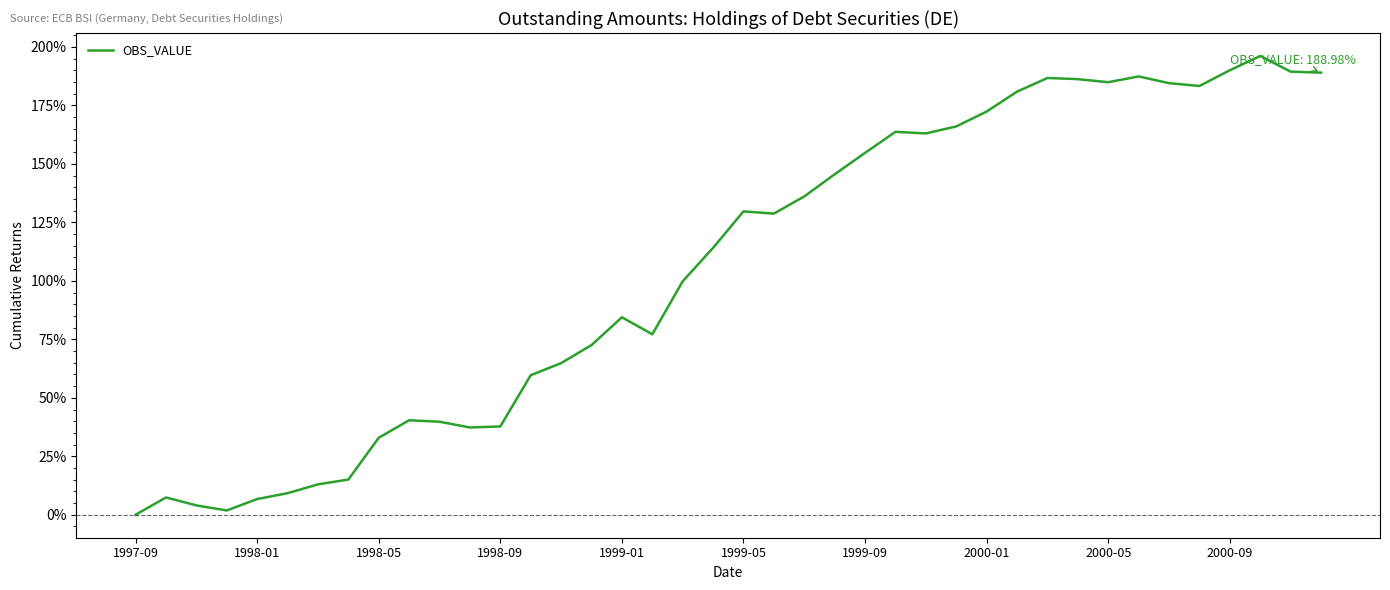

What is the greatest value displayed?

196.1